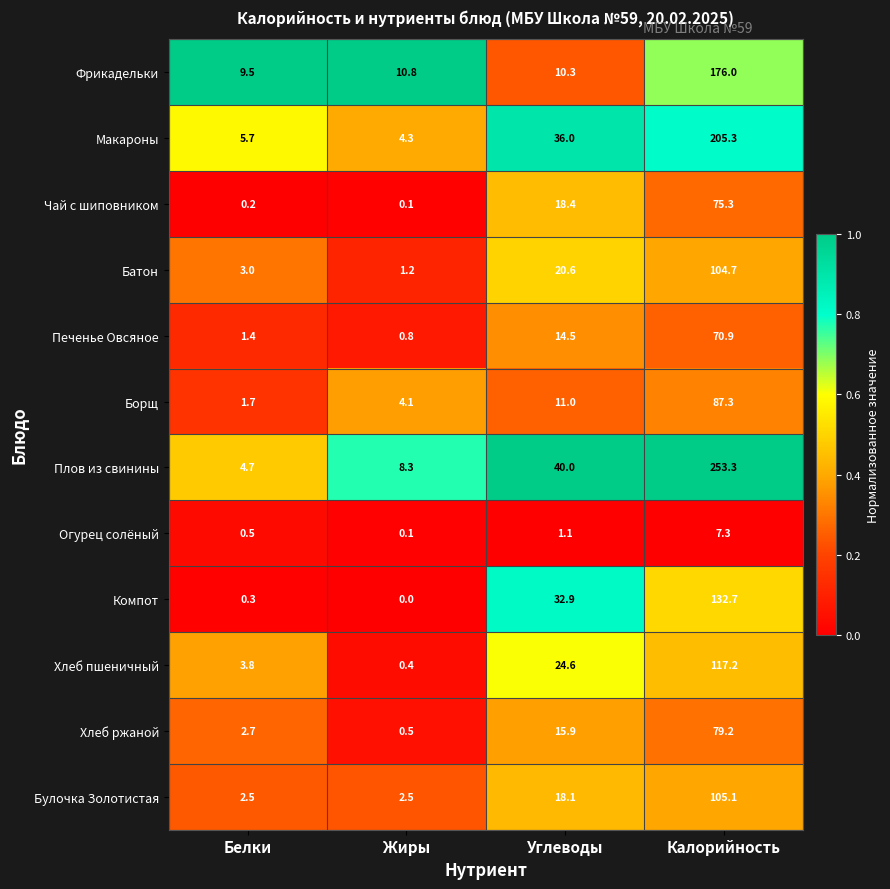

At which category is the sum across all series the highest?

Калорийность